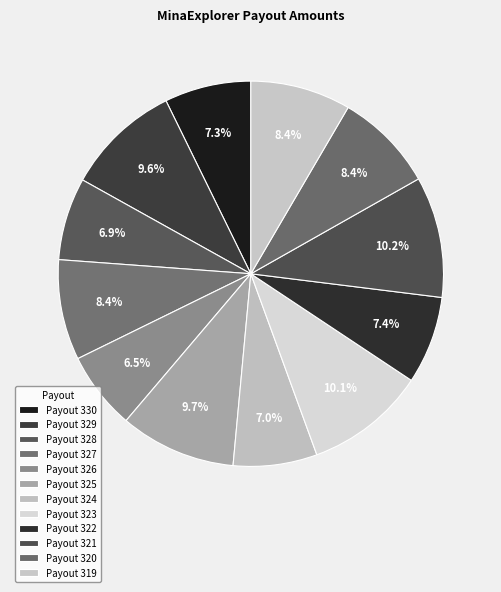

Count the number of slices in the pie.

12